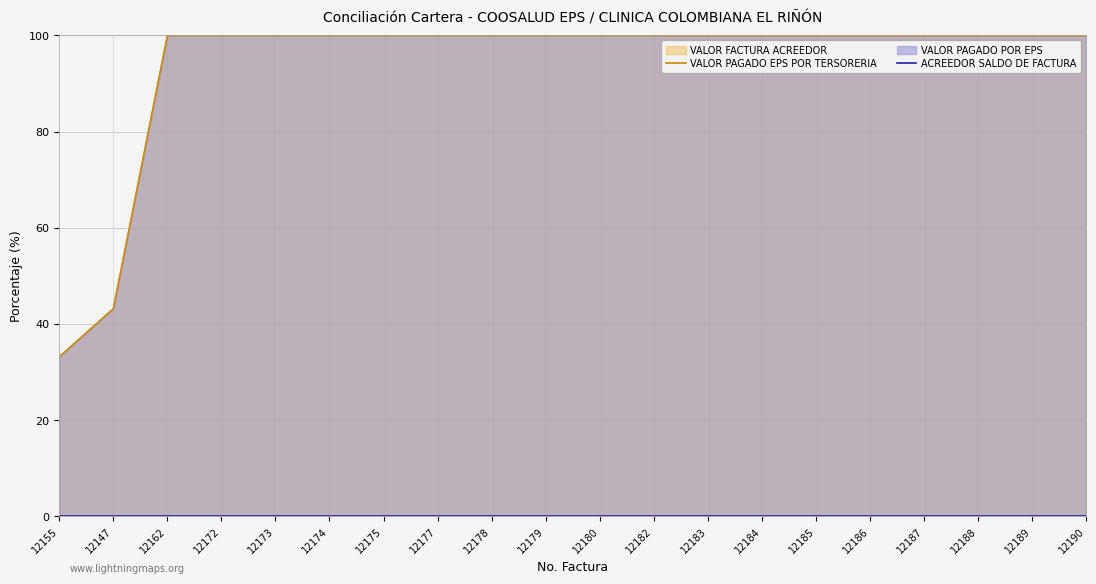

What position from the left is 12184?

14